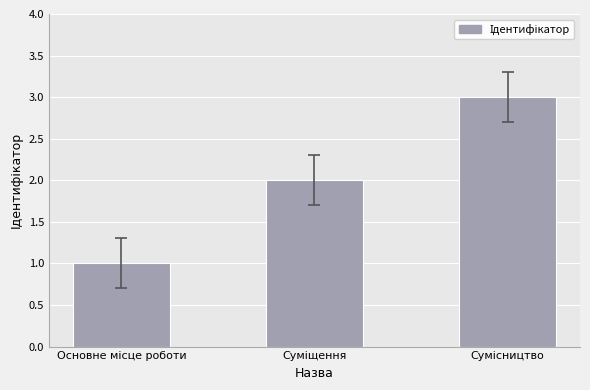

Are the bars horizontal?

No